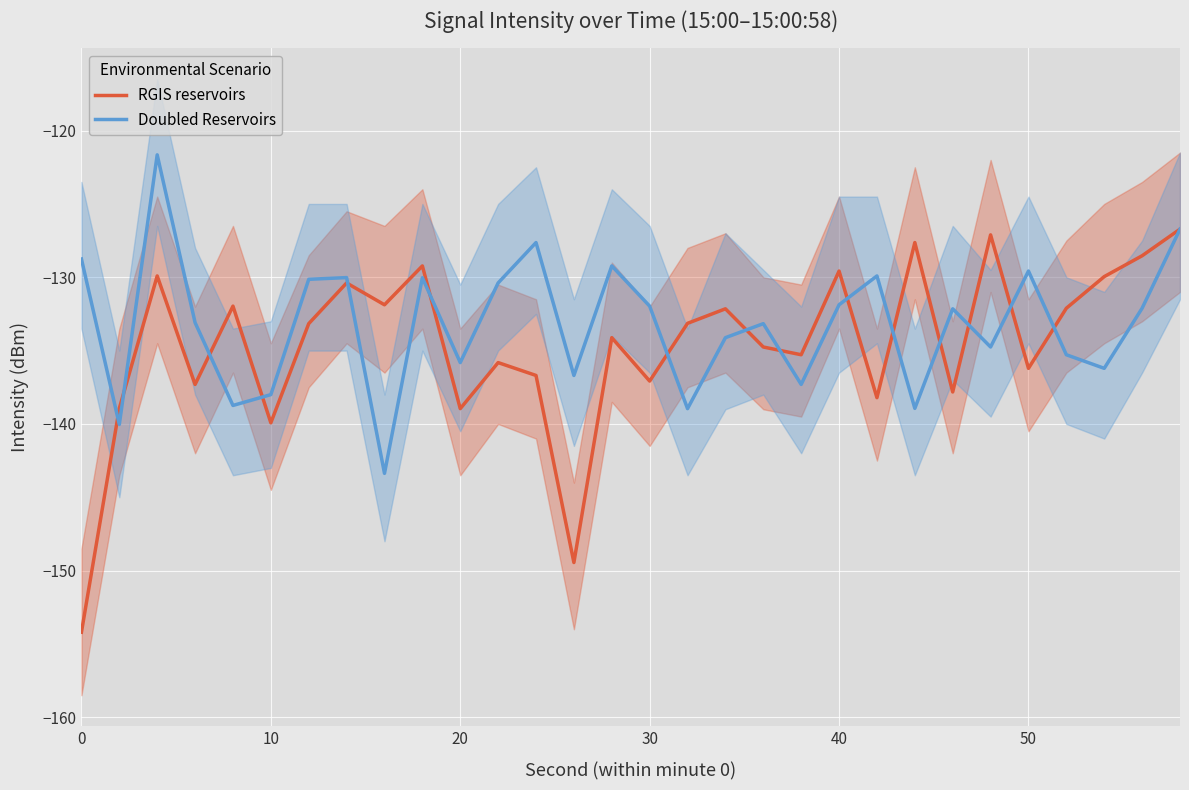

The RGIS reservoirs series shows -184.5 at 10. True or false?

False